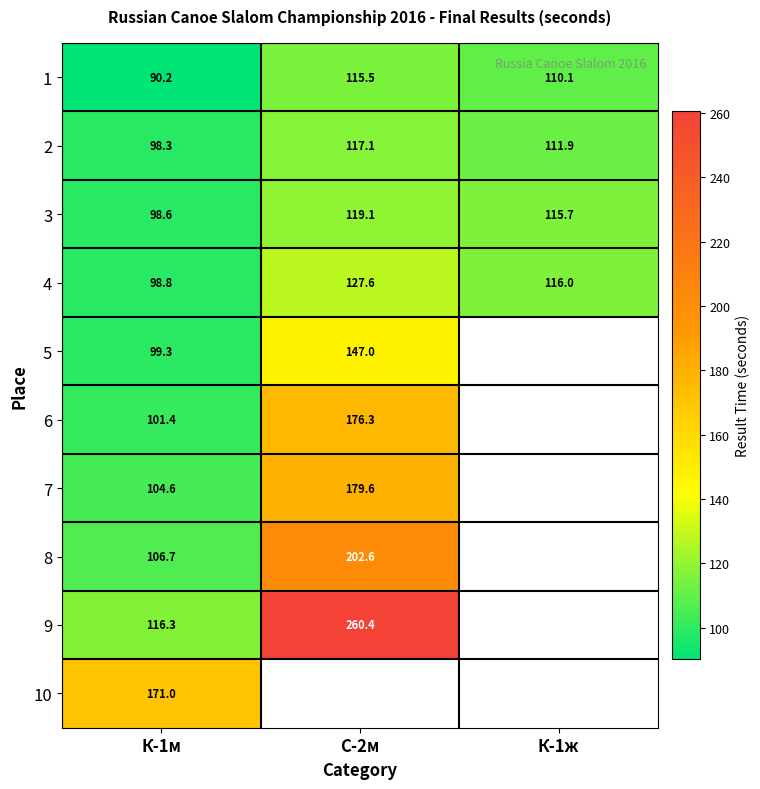

Is the value of 2 at К-1ж greater than the value of 9 at К-1м?

No